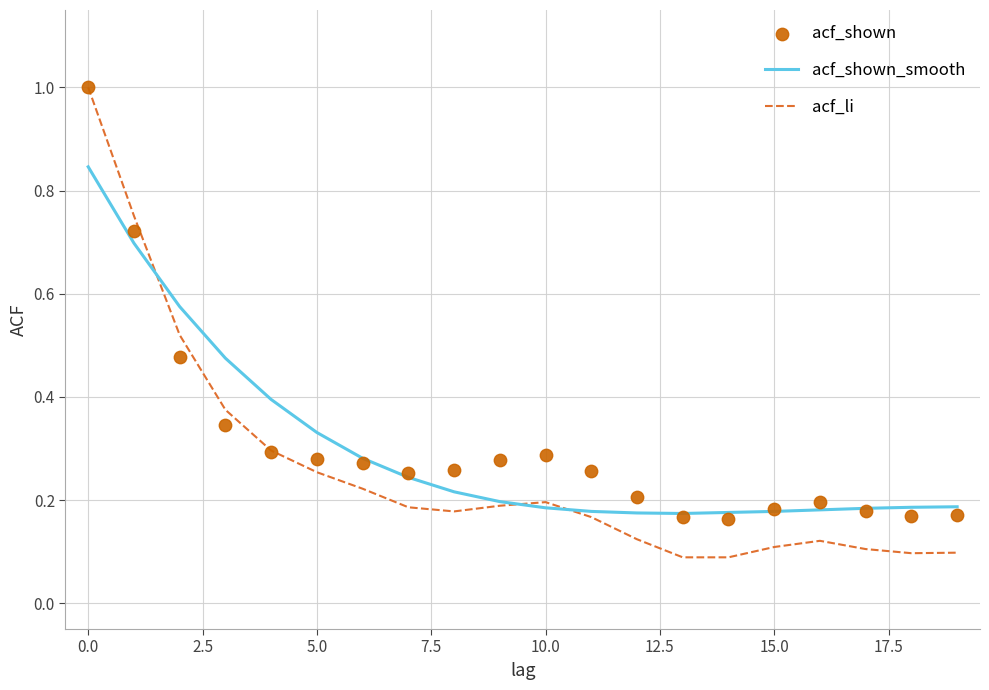

Which series contains the highest Y value?

acf_li